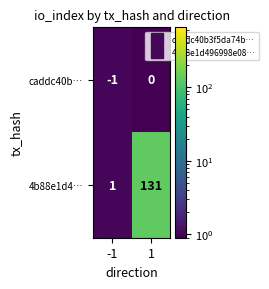

List the series in order of their peak value, lowest first.

caddc40b…, 4b88e1d4…